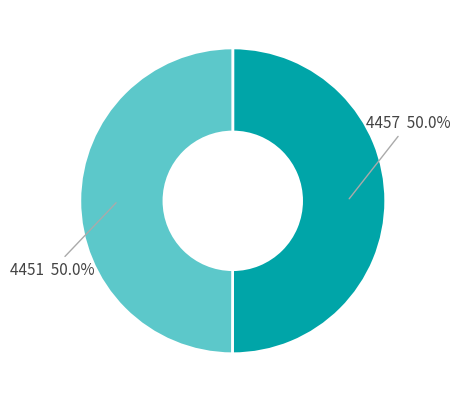

How many segments does this pie chart have?

2